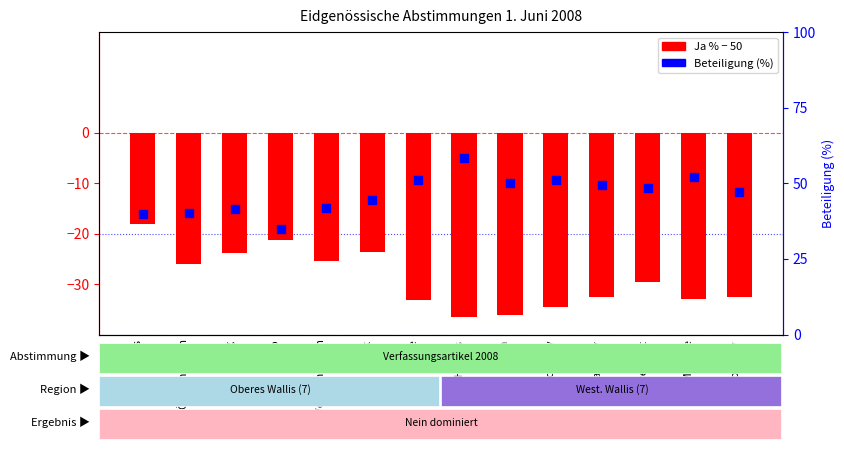

Which series has the largest Y range (max minus min)?

Beteiligung (%)